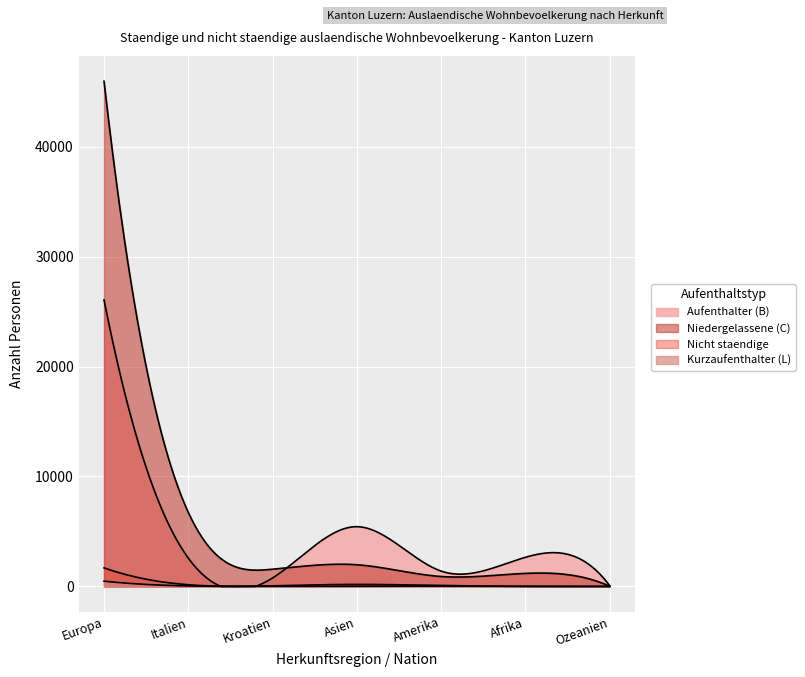

How many lines are shown in the chart?

4